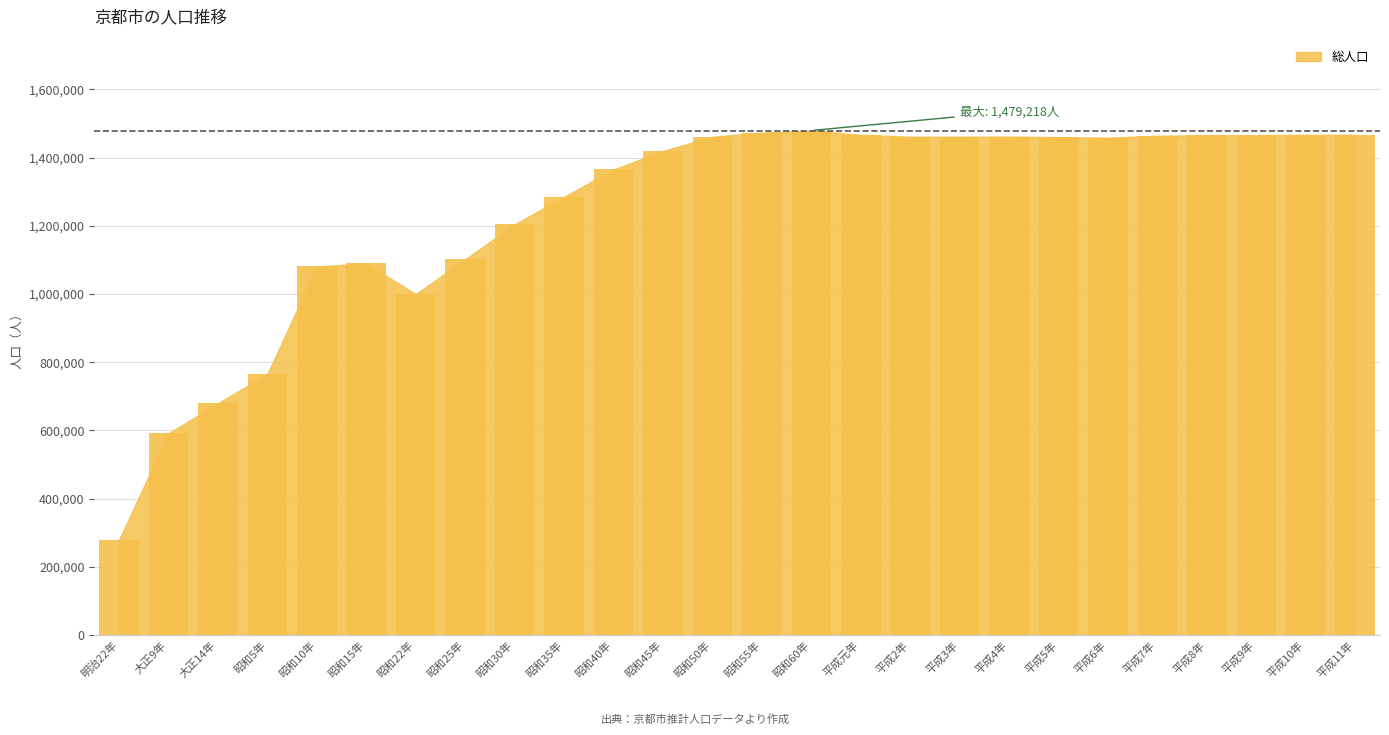

What position from the left is 平成7年?

22